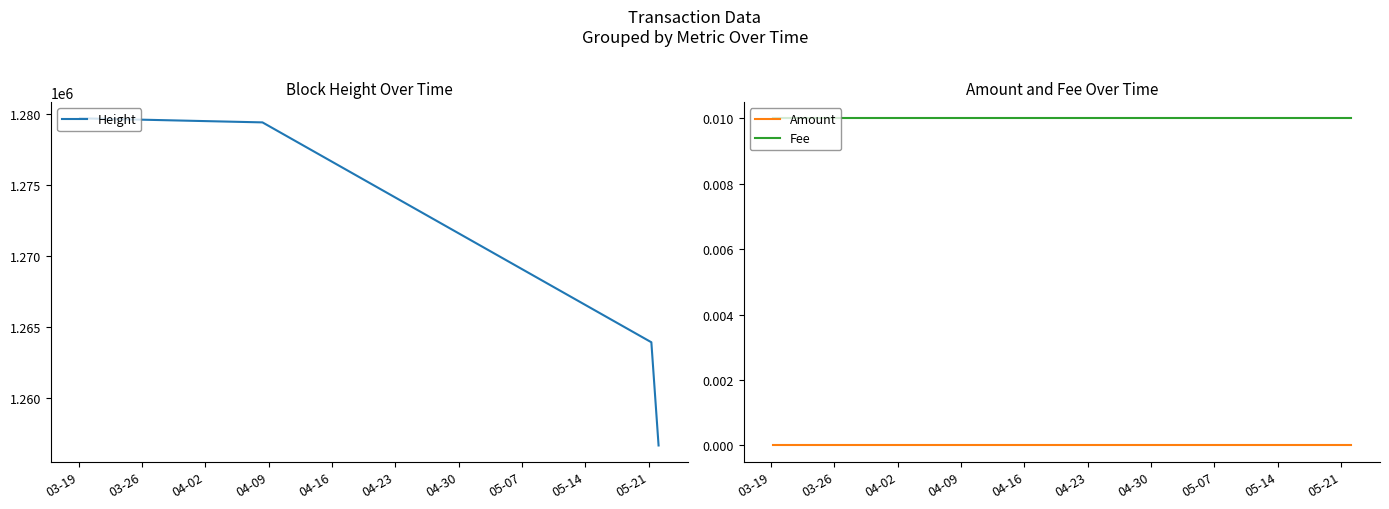

True or false: Amount and Fee intersect in this chart.

False